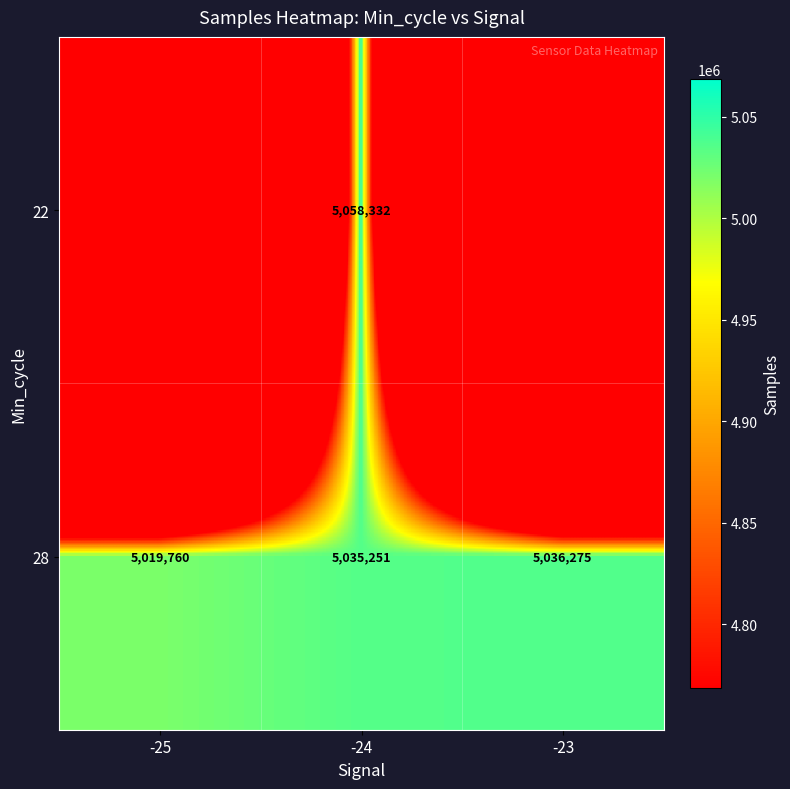

What is the maximum value shown in the chart?

5058332